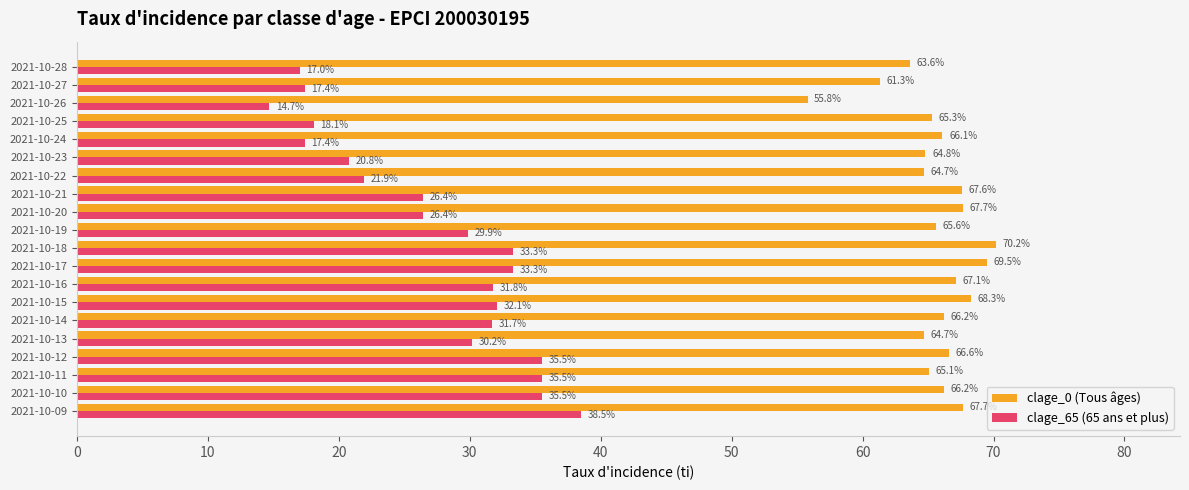

What is the total value across all series at 2021-10-22?

86.6